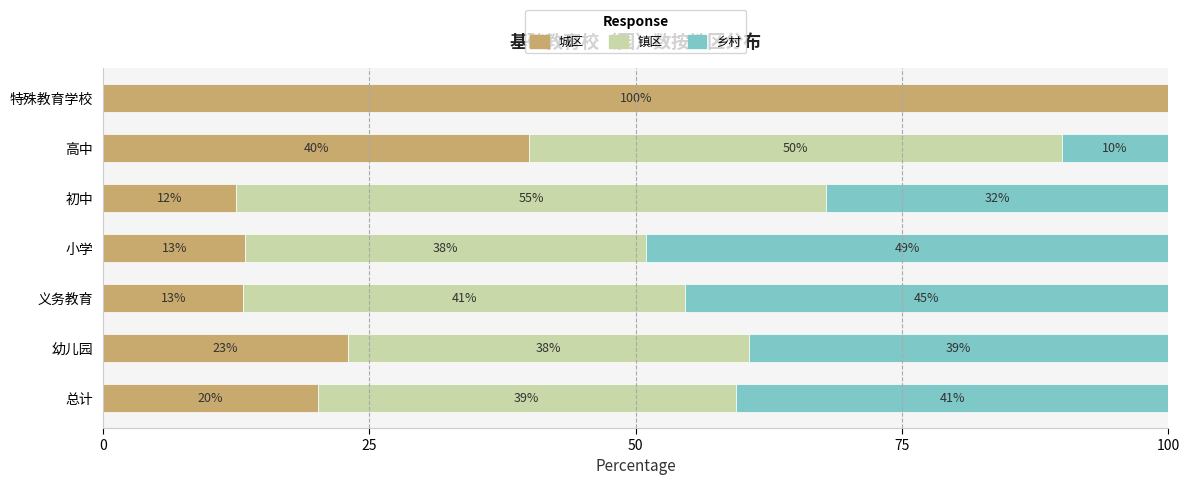

What are all the series names shown in the legend?

城区, 镇区, 乡村